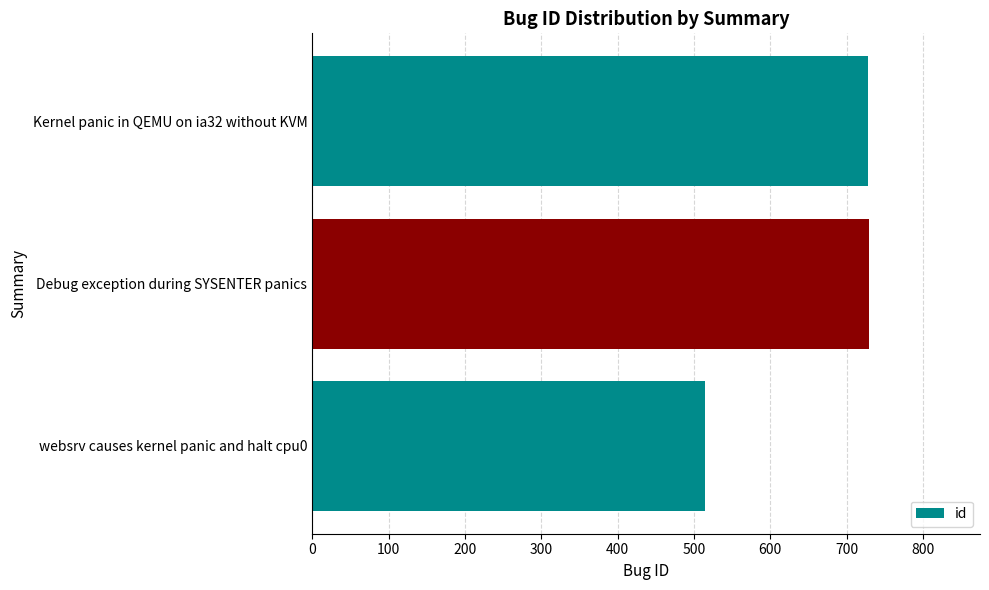

Are the bars grouped side by side (vs. stacked)?

No